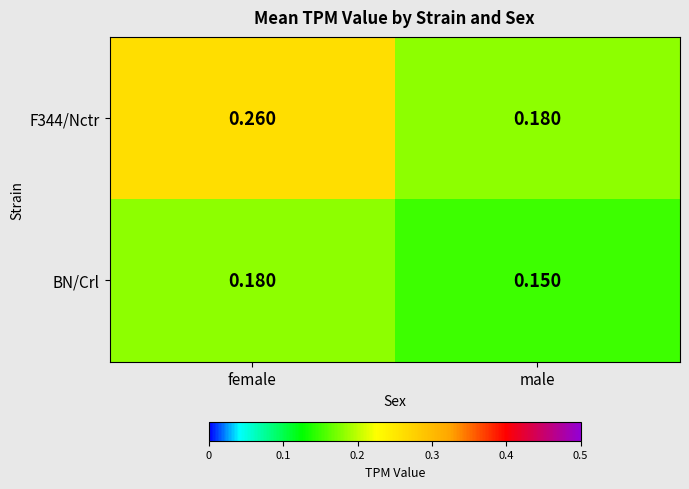

Which category has the highest value across all series?

female